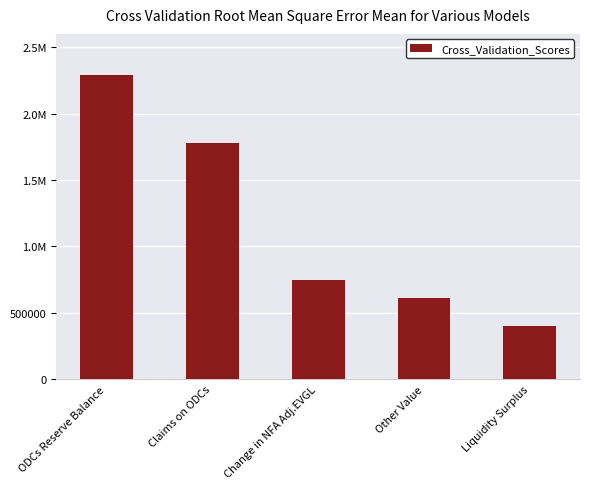

Does the chart contain any negative values?

No